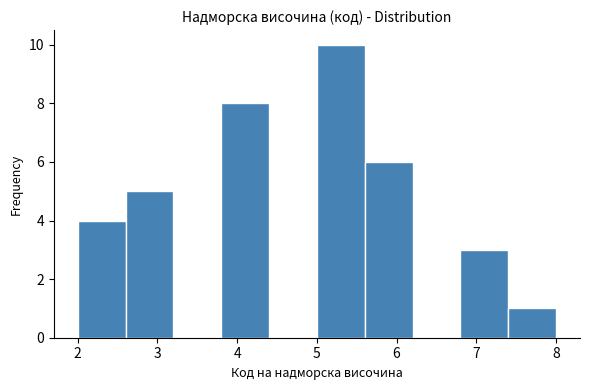

How tall is the bar that spans 6.8 to 7.4 on the x-axis? The values are not printed on the chart, so give them approximately, as read against the axis.

3